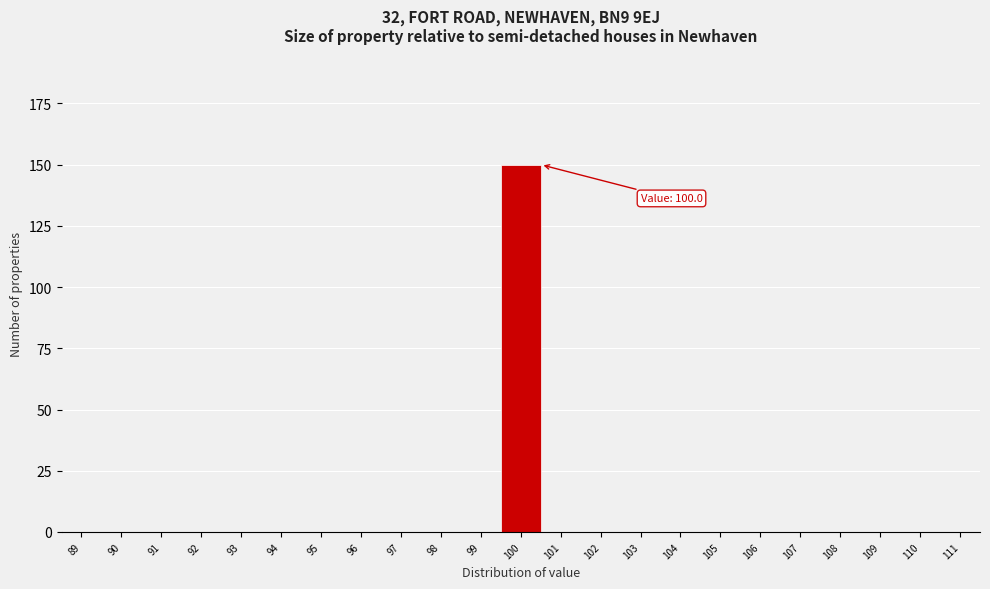

Which range on the x-axis has the tallest bar?

99.5 to 100.5